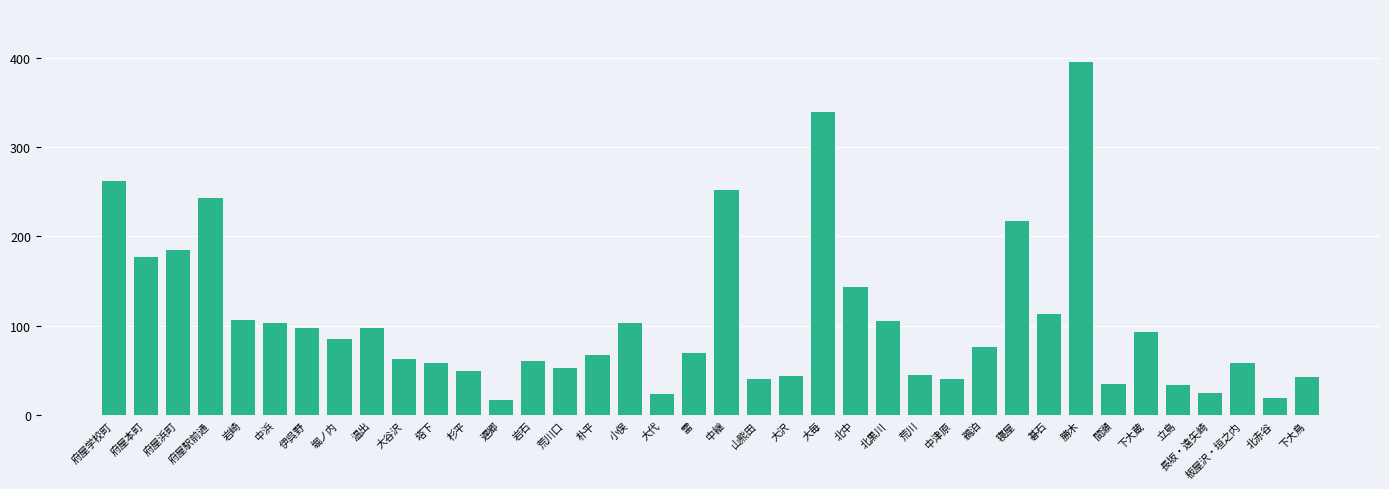

True or false: the data shows 63 at 大谷沢.

True